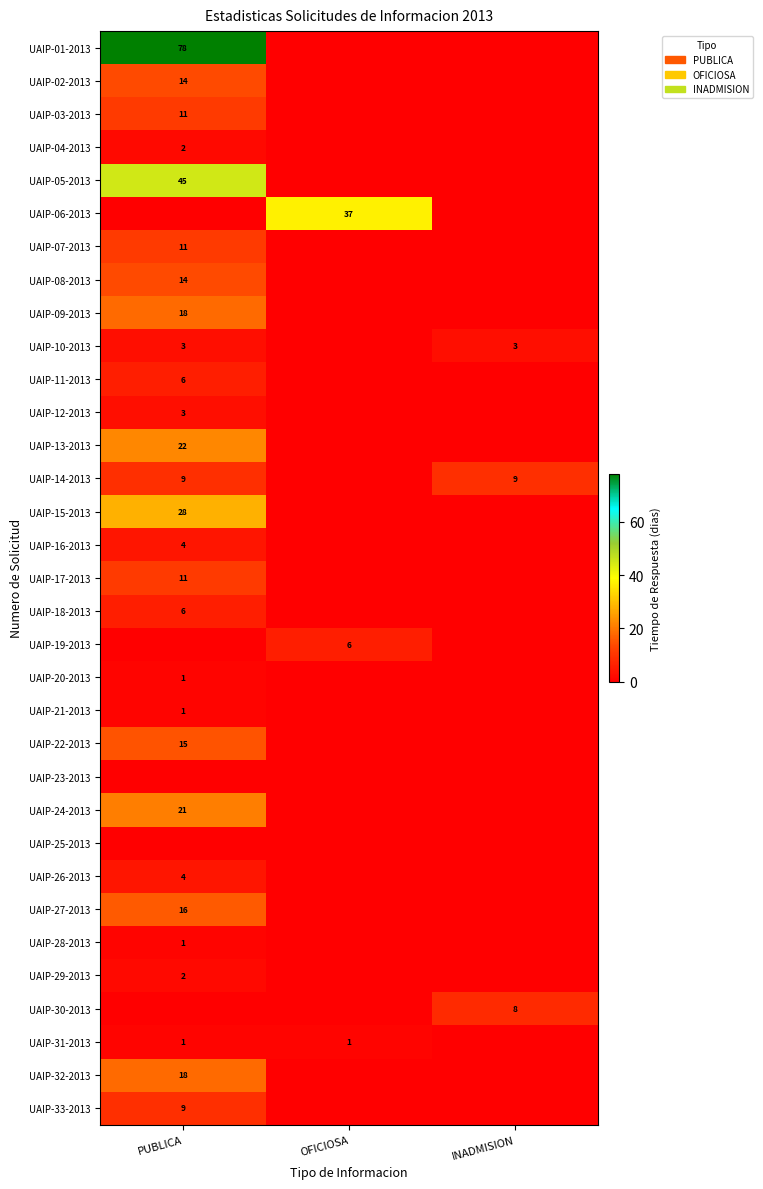

True or false: UAIP-10-2013 has a value of 4 at PUBLICA.

False